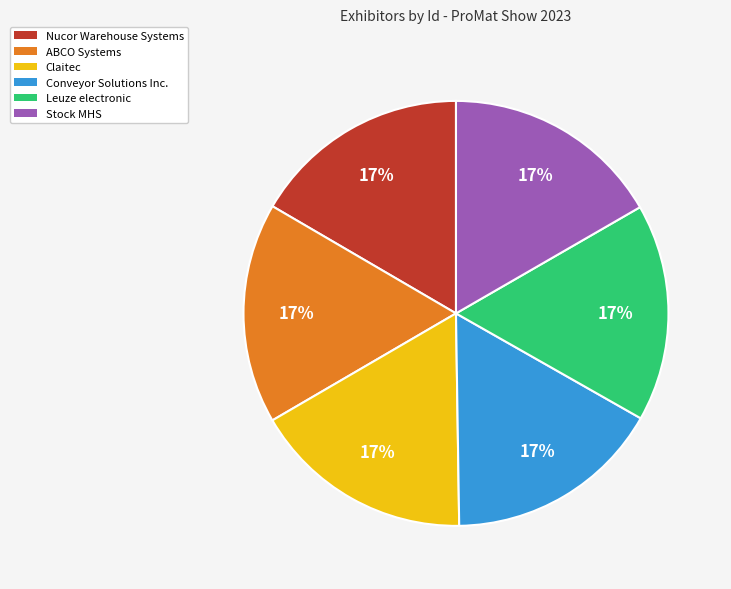

What is the ratio of the value at Nucor Warehouse Systems to the value at Conveyor Solutions Inc.?

1.0